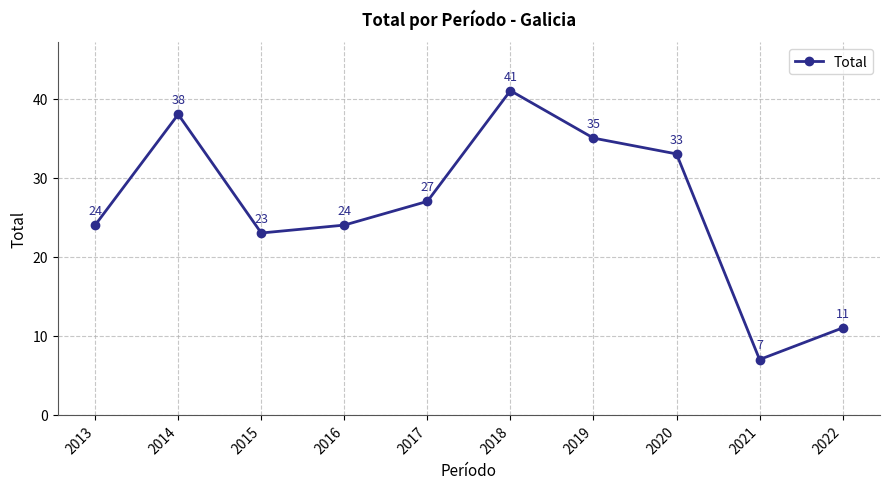

Does the chart display data point markers on the line(s)?

Yes